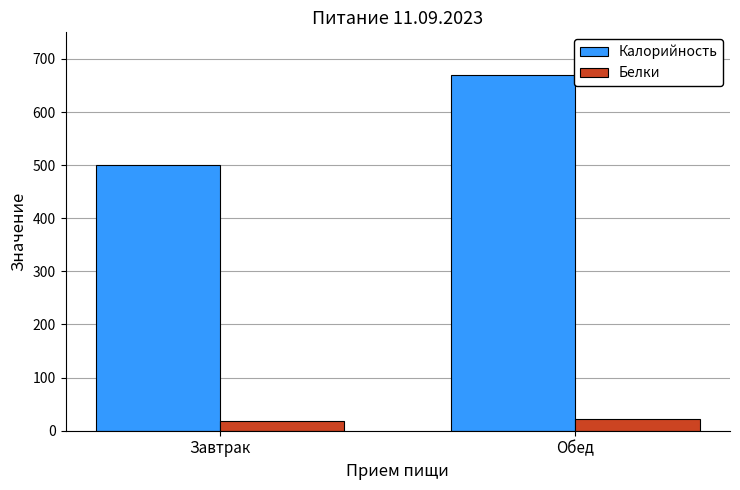

Does the chart contain stacked bars?

No